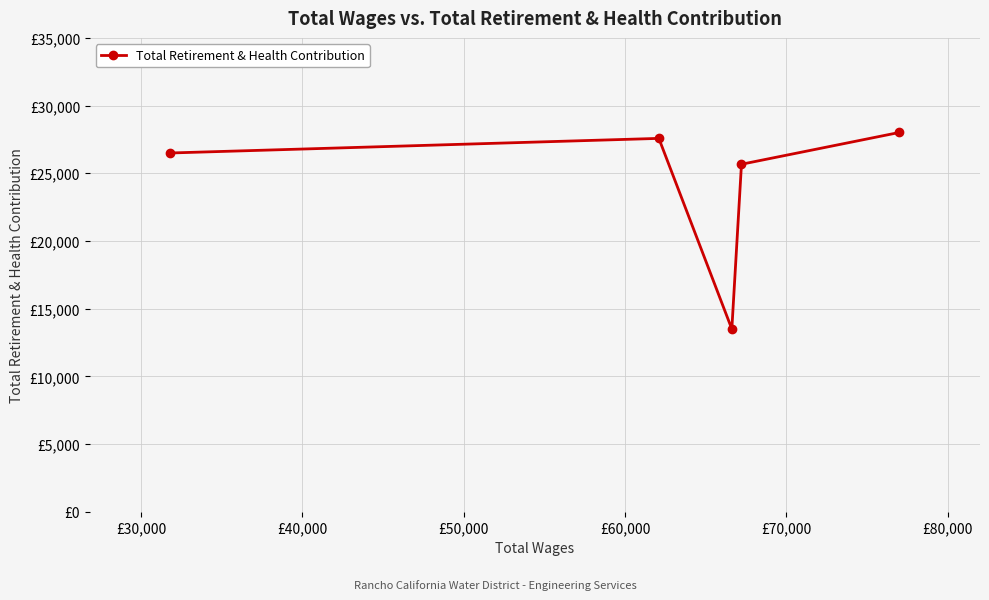

Reading left to right, list all the values displayed in this chart.

26498	27577	13494	25666	28015